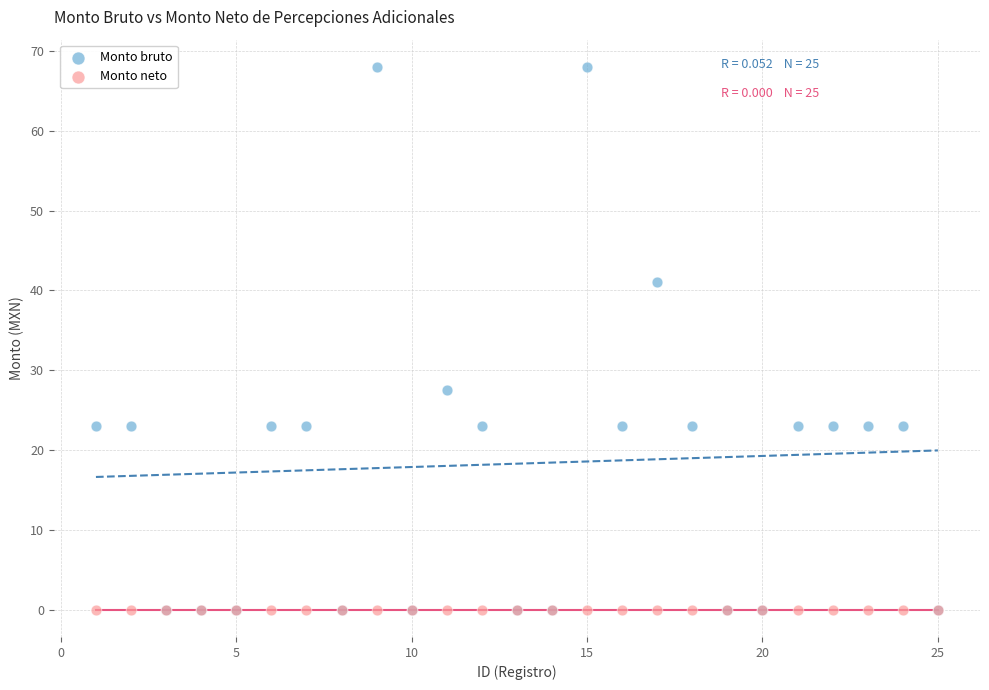

What are all the series names shown in the legend?

Monto bruto, Monto neto